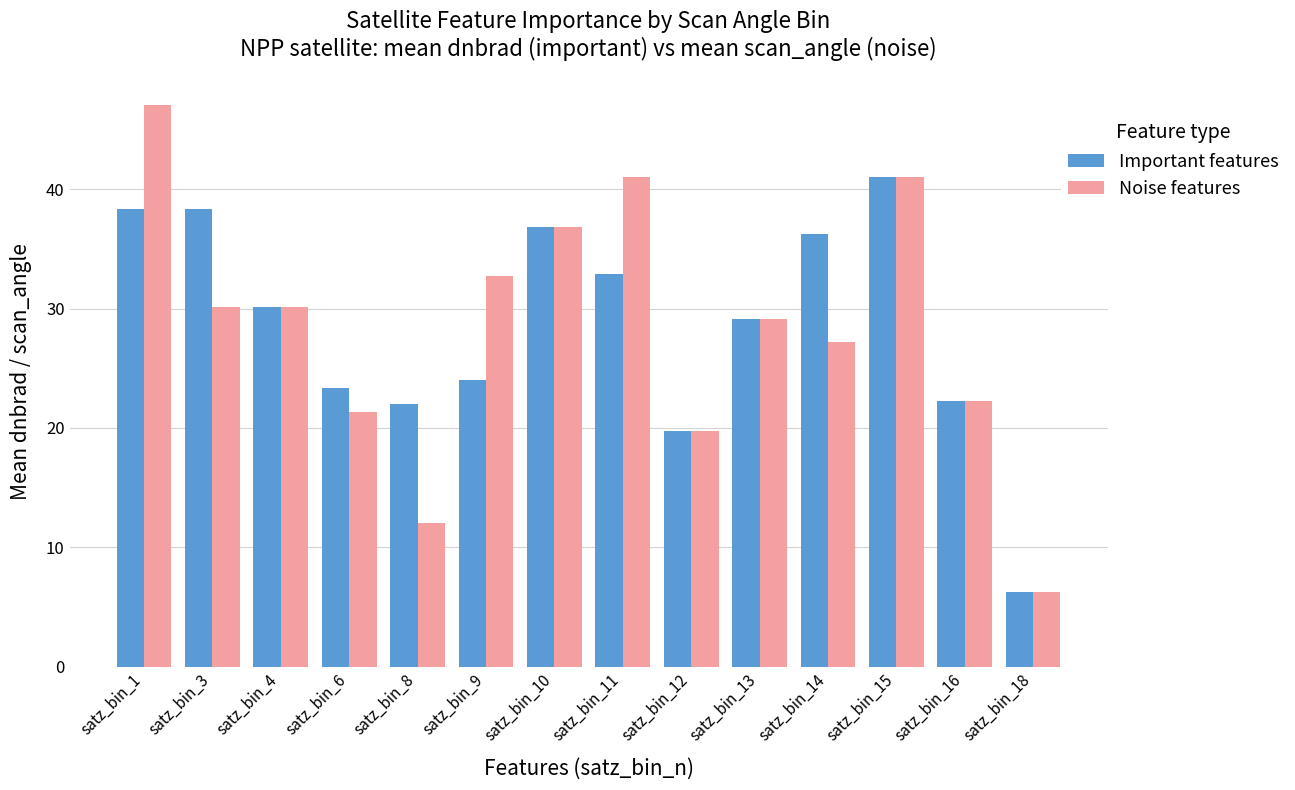

What is the minimum value shown in the chart?

6.2